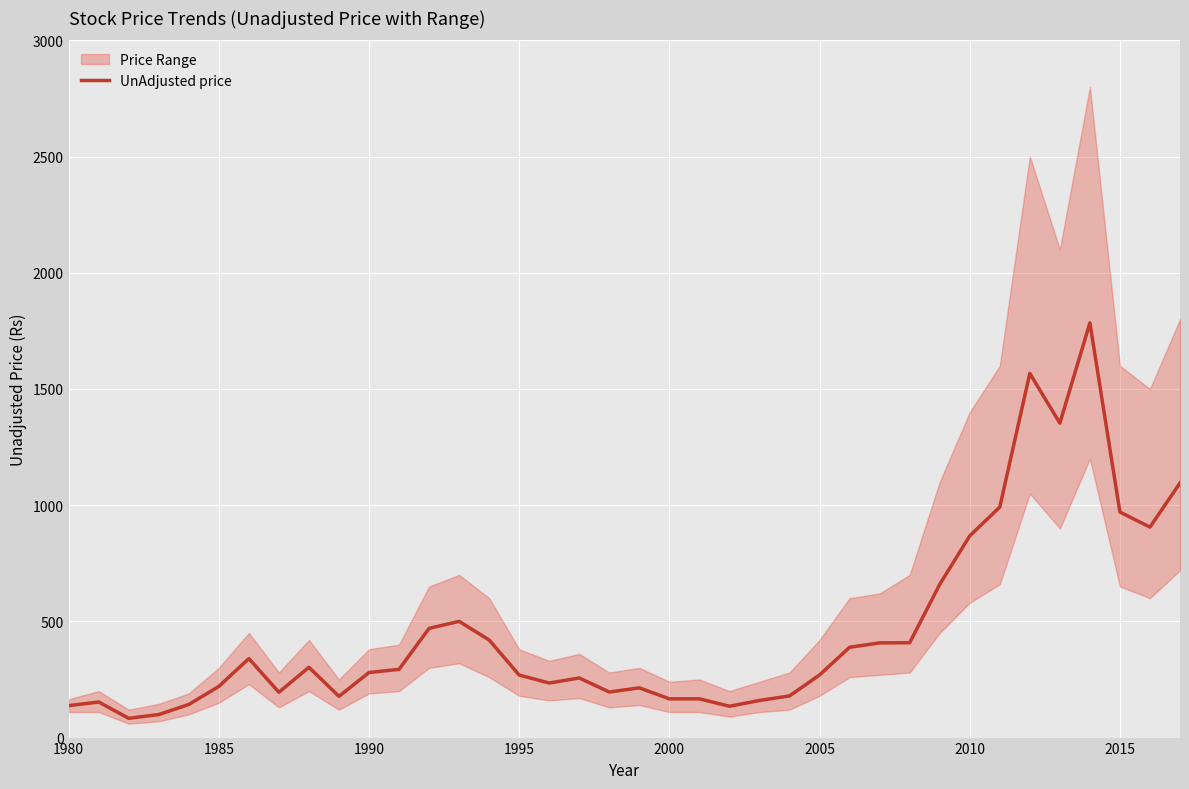

What is the maximum value shown in the chart?

1784.2